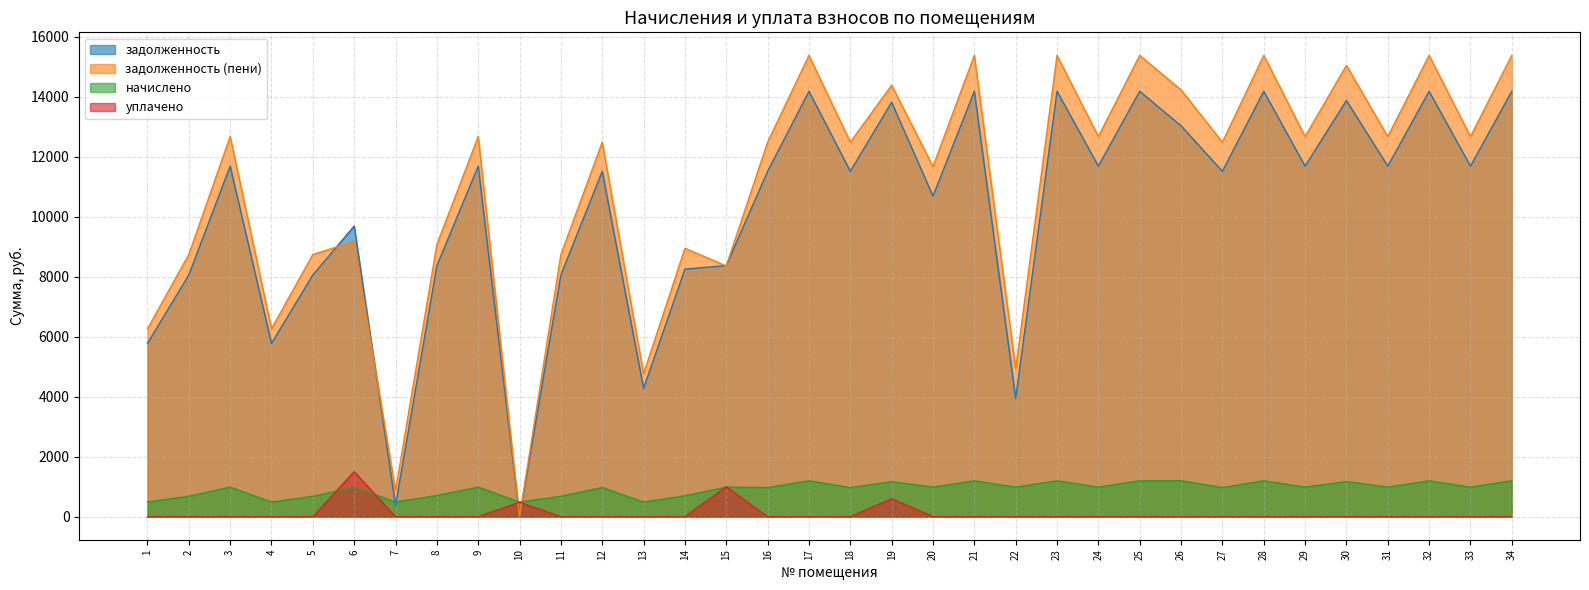

True or false: задолженность (пени) and уплачено intersect in this chart.

True